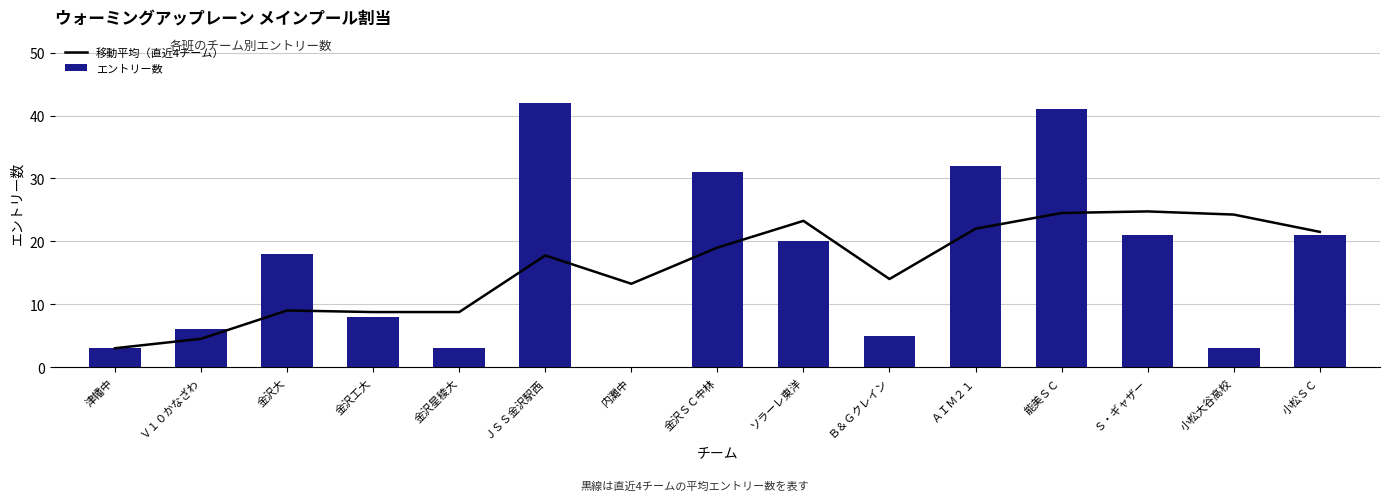

How many data points in 移動平均（直近4チーム） are above 17?

8